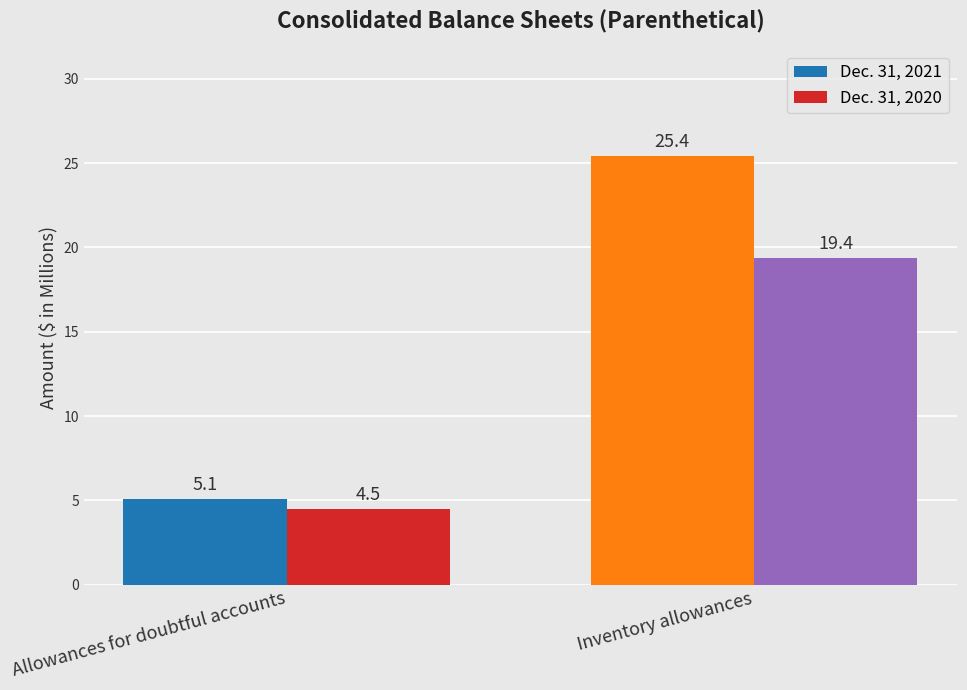

Is it true that Dec. 31, 2021 equals 25.4 at Inventory allowances?

True